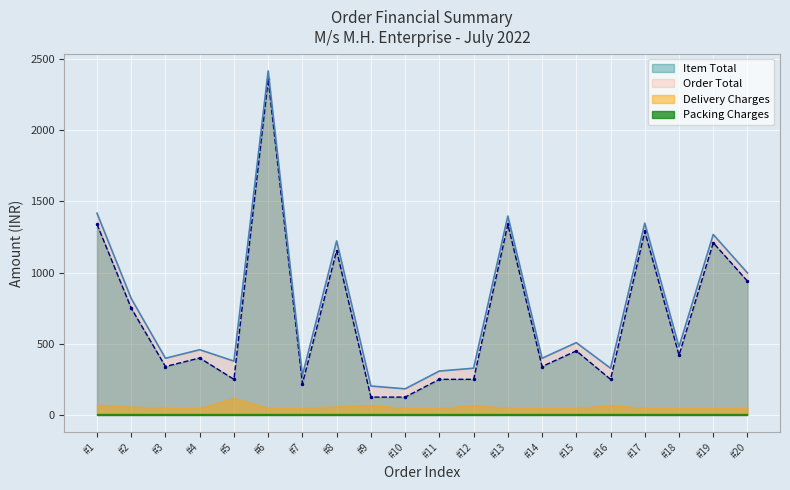

Which category has the highest value in the Order Total series?

#6